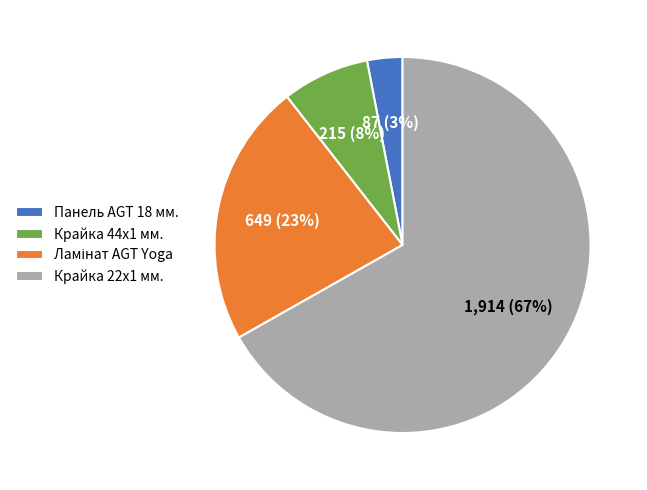

To the nearest percent, what portion does Крайка 44x1 мм. represent?

8%